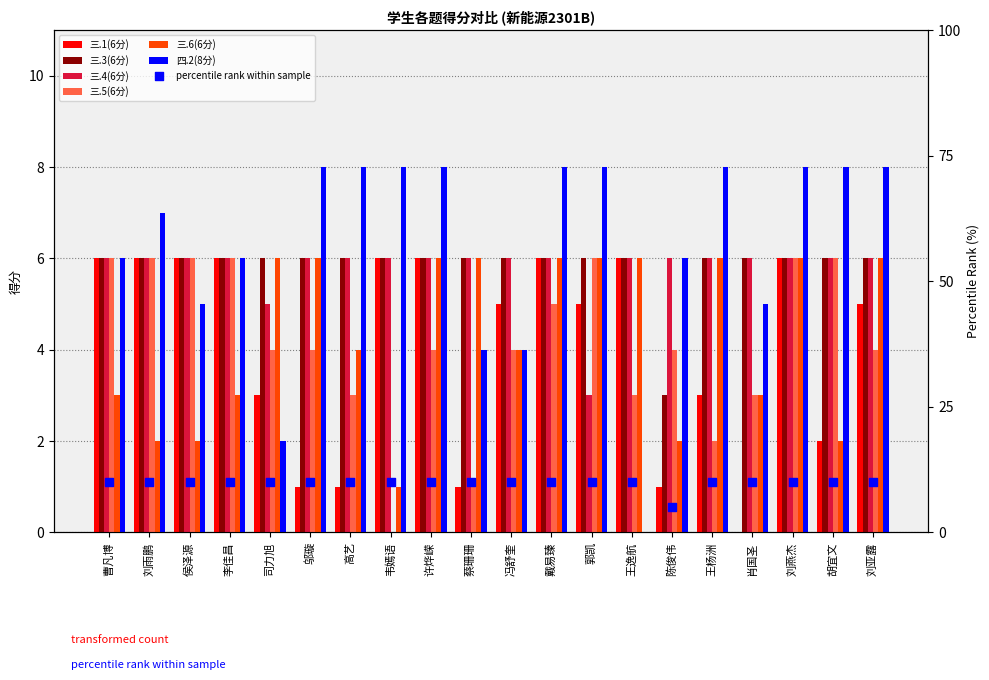

At which category is the sum across all series the highest?

刘燕杰